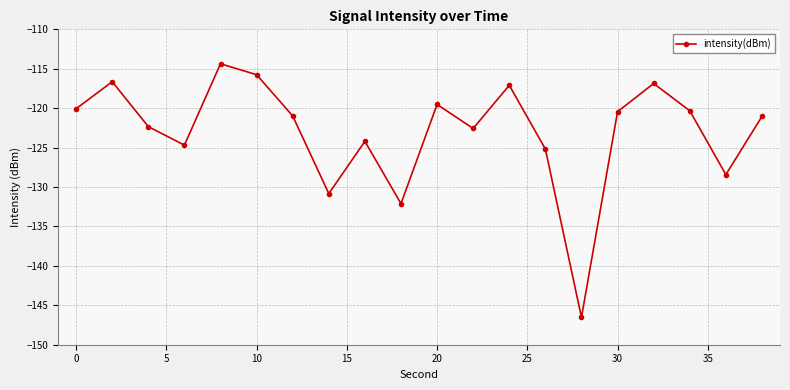

What is the smallest value displayed?

-146.5